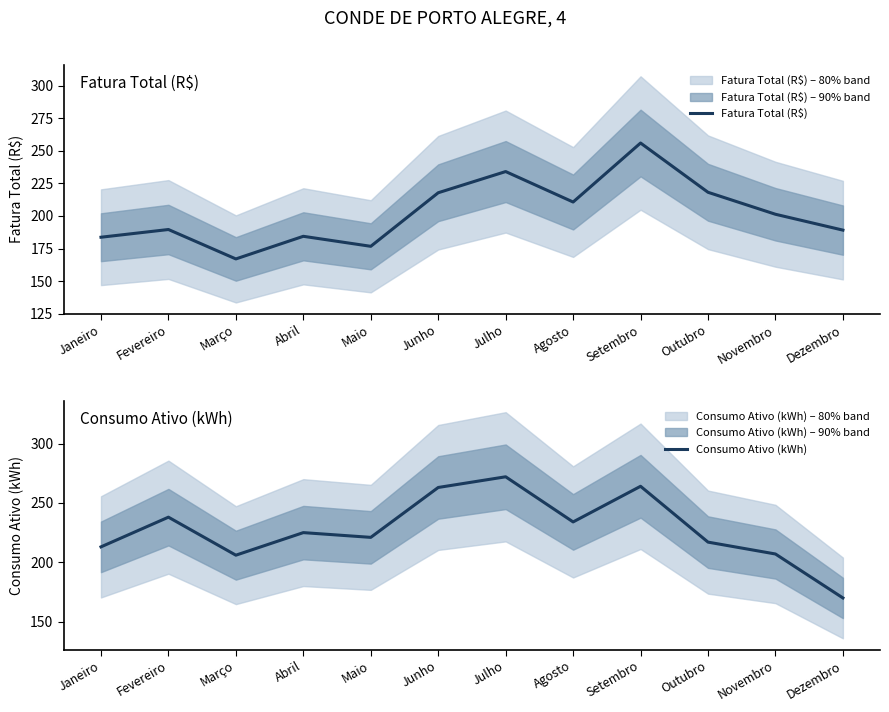

What is the average value of the Fatura Total (R$) series?

202.3